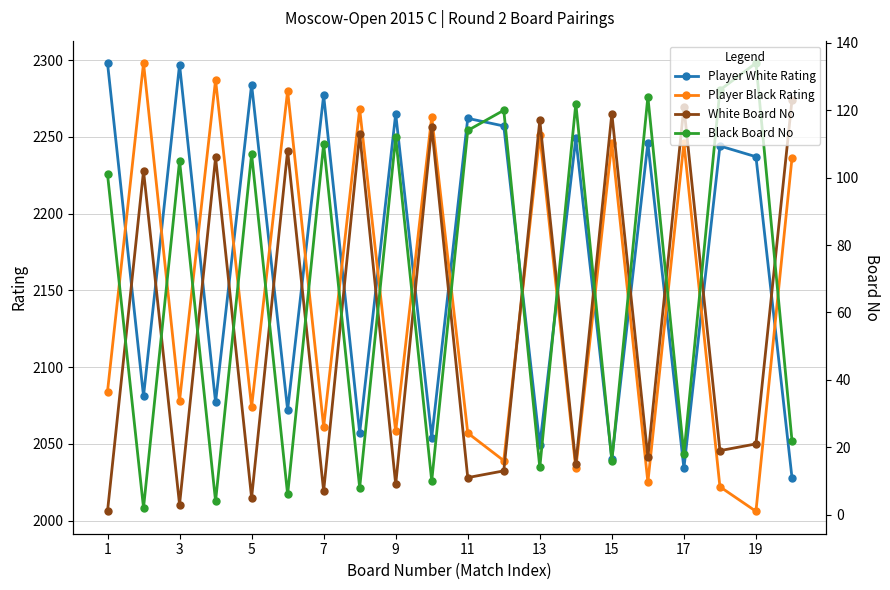

What is the maximum value for Player White Rating?

2298